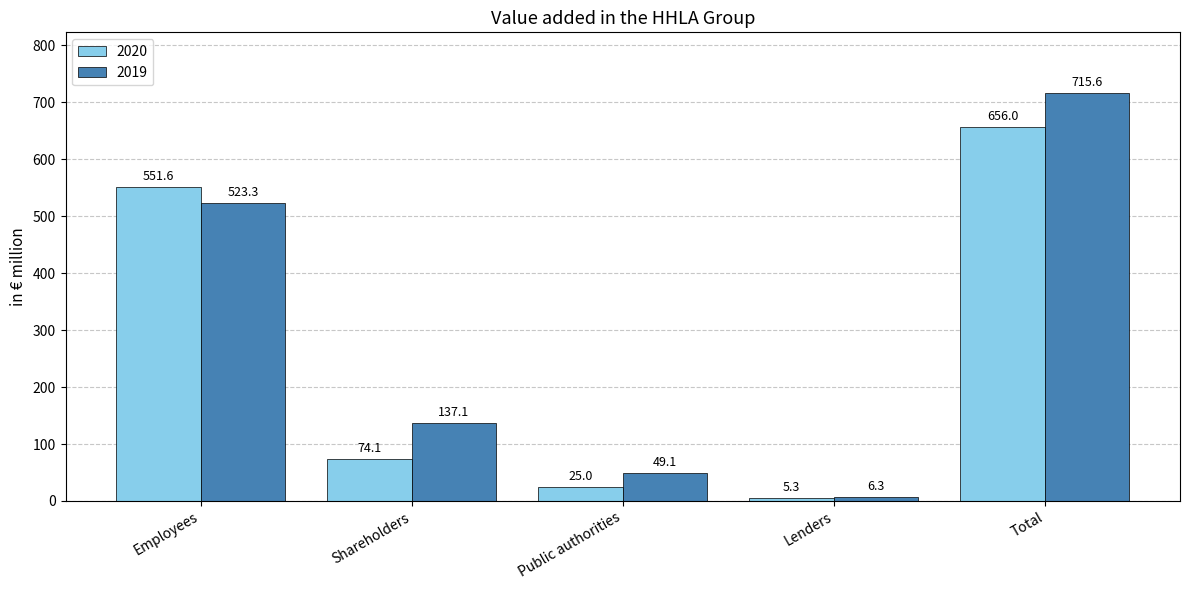

Reading left to right, transcribe all the data shown in this chart.

2020: Employees=551.6	Shareholders=74.1	Public authorities=25.0	Lenders=5.3	Total=656.0
2019: Employees=523.3	Shareholders=137.1	Public authorities=49.1	Lenders=6.3	Total=715.6